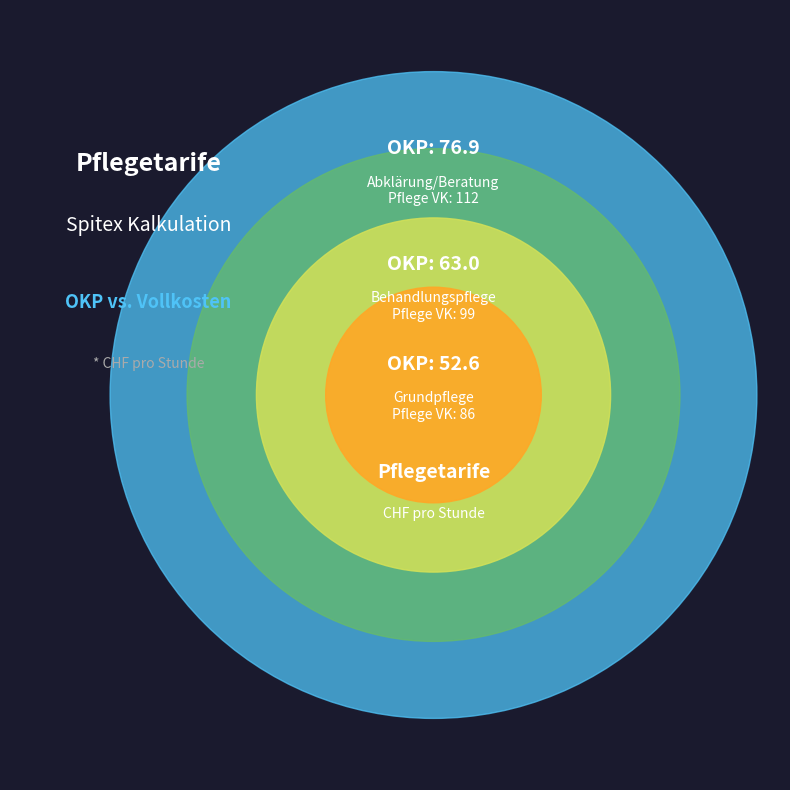

To the nearest percent, what portion does Behandlungspflege represent?

33%